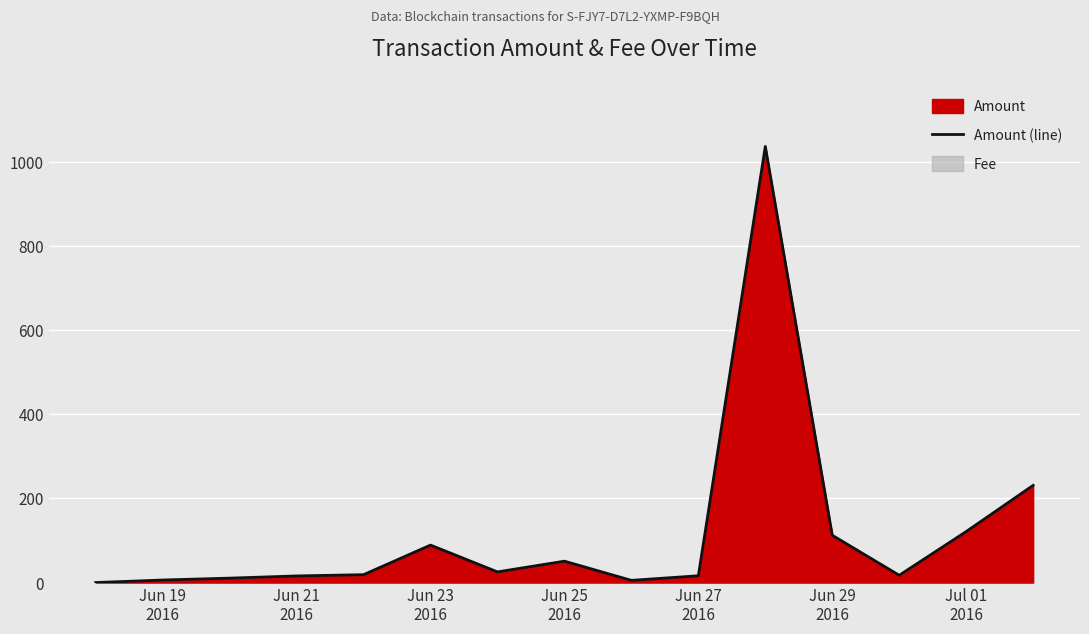

What is the difference between the maximum and minimum values?

1037.2